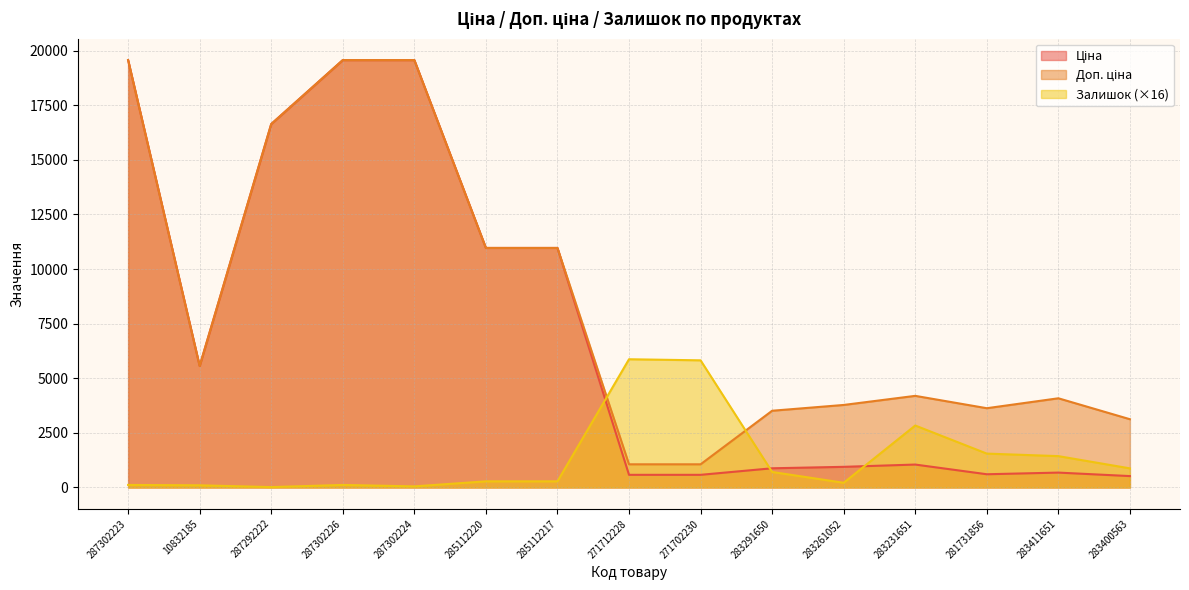

At which label does Доп. ціна reach its minimum?

271712228